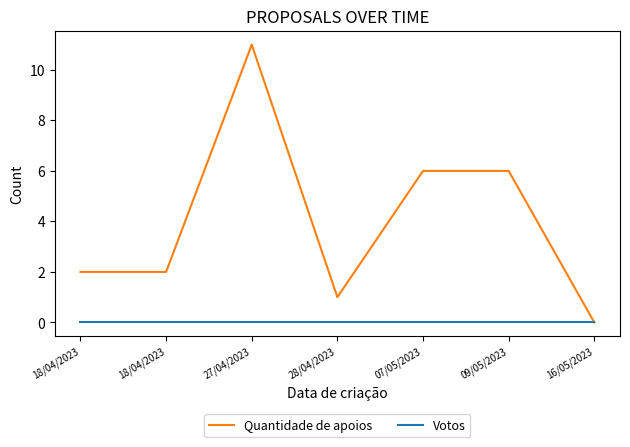

Is the value of Votos at 07/05/2023 greater than the value of Quantidade de apoios at 16/05/2023?

No